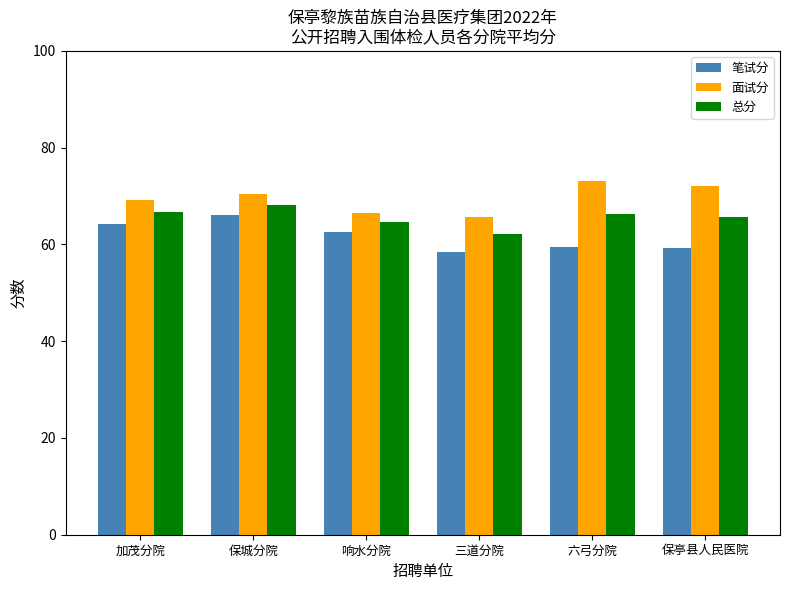

What is the value of the 面试分 bar at the 1st from the left?

69.2